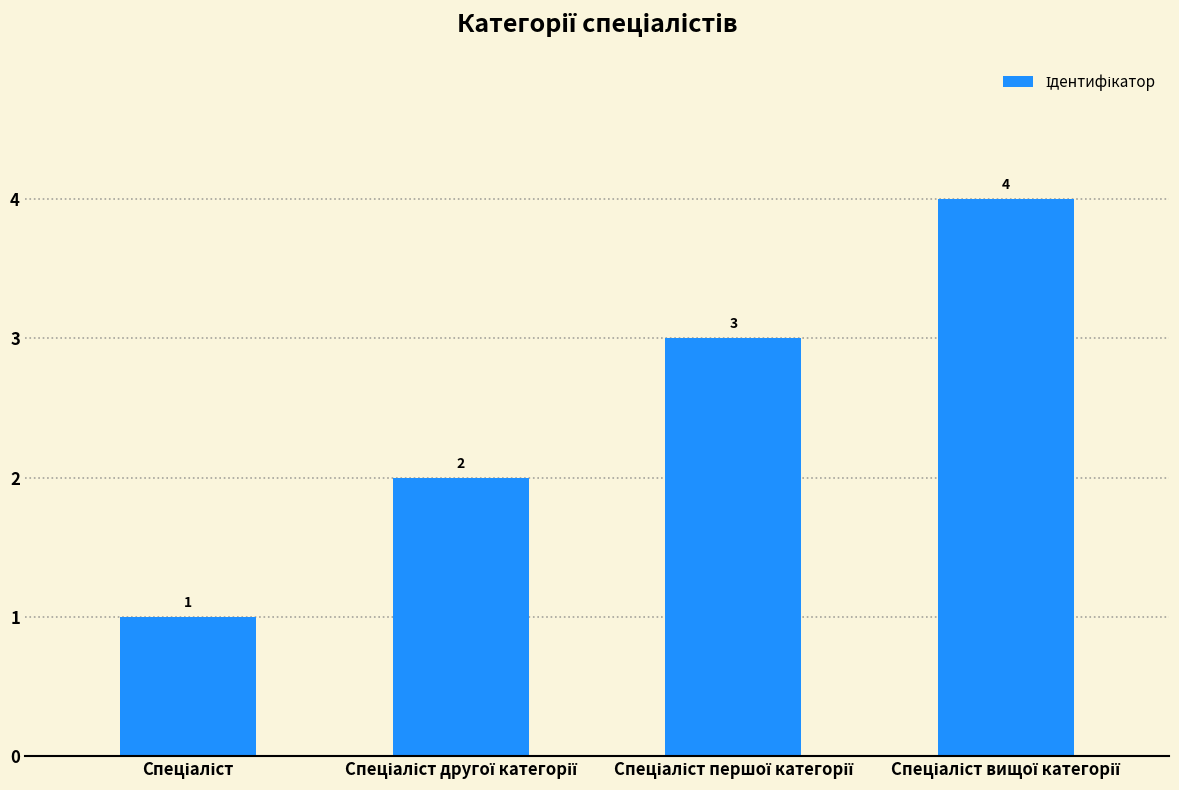

What is the value of the 3rd bar from the left?

3